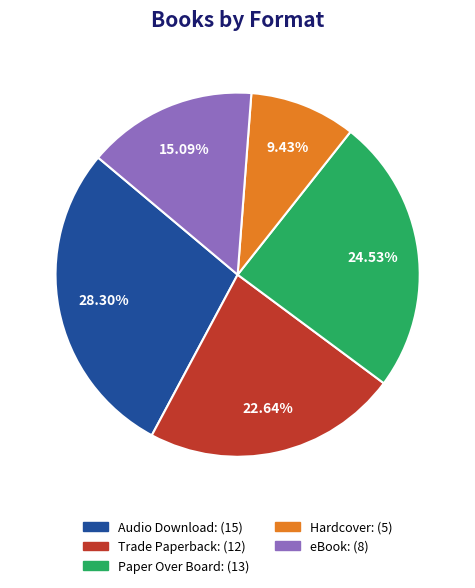

Does eBook represent more than half of the total?

No